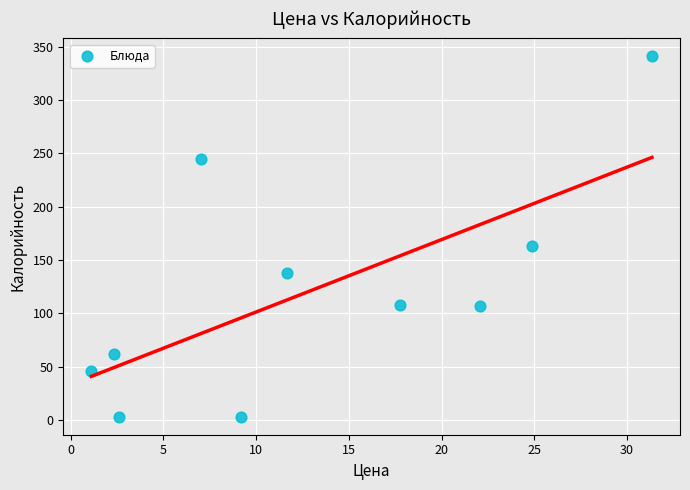

What Y value in the scatter plot is closest to 172?

163